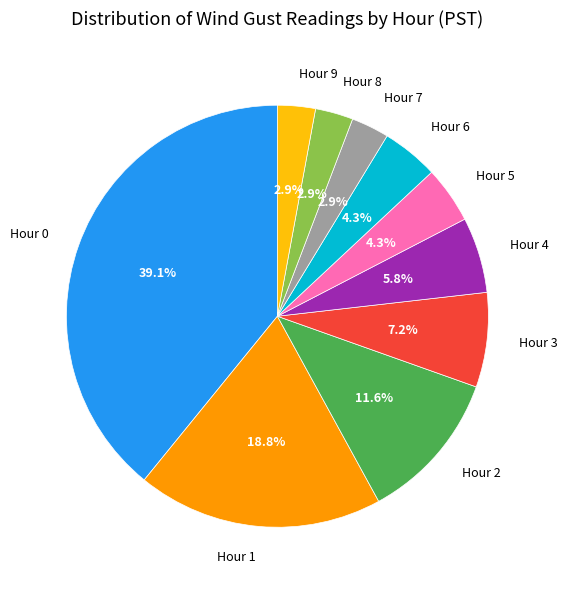

Does any single category account for the majority?

No